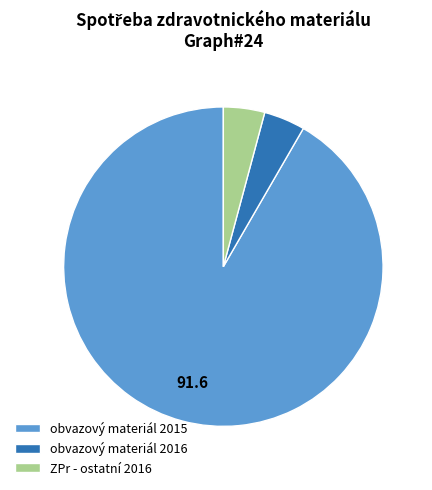

Which category has the biggest portion of the pie?

obvazový materiál 2015